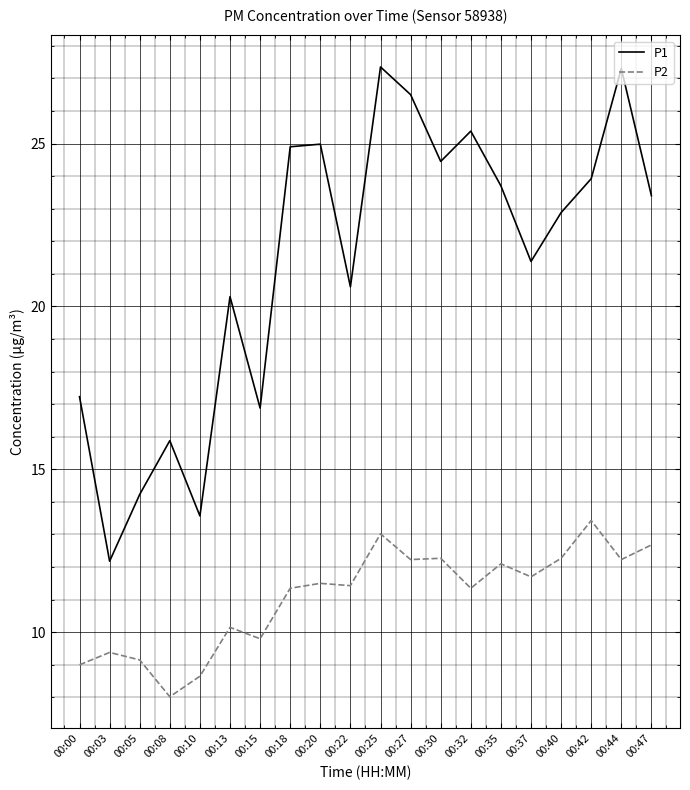

True or false: P2 and P1 cross at least once.

False